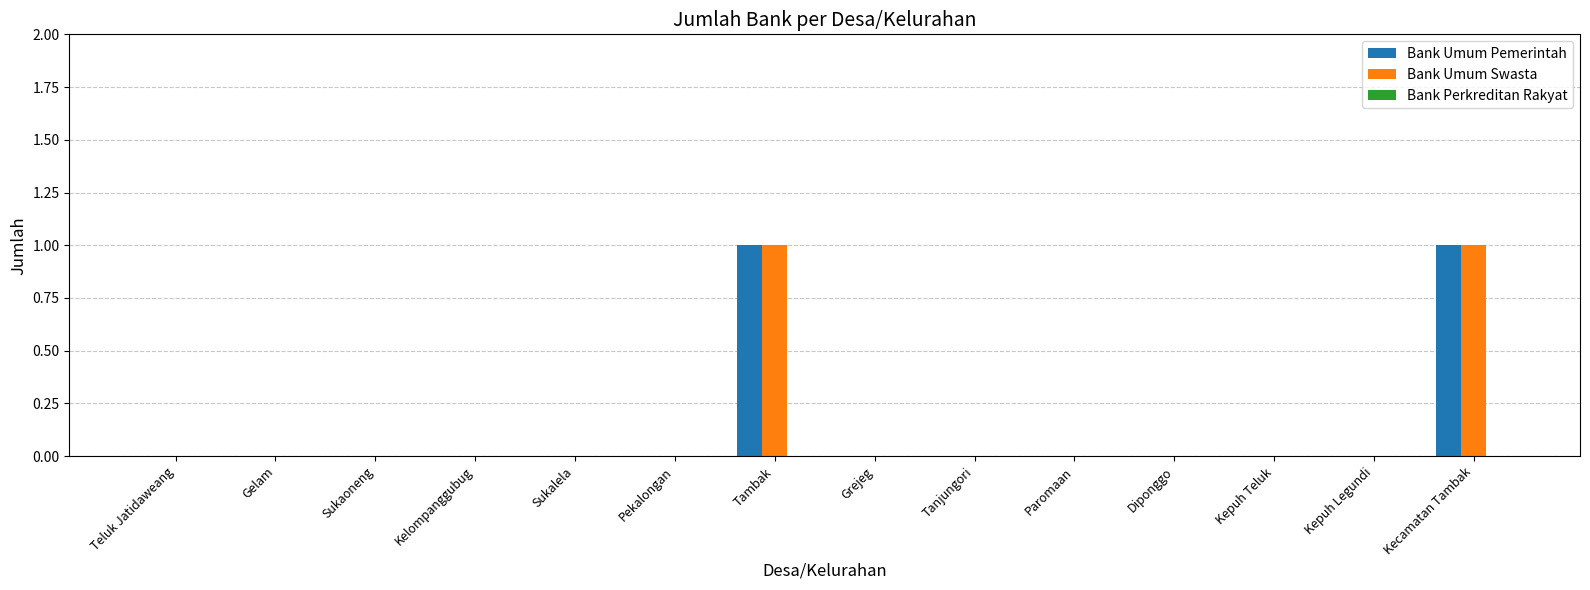

Count the number of data series in this chart.

2